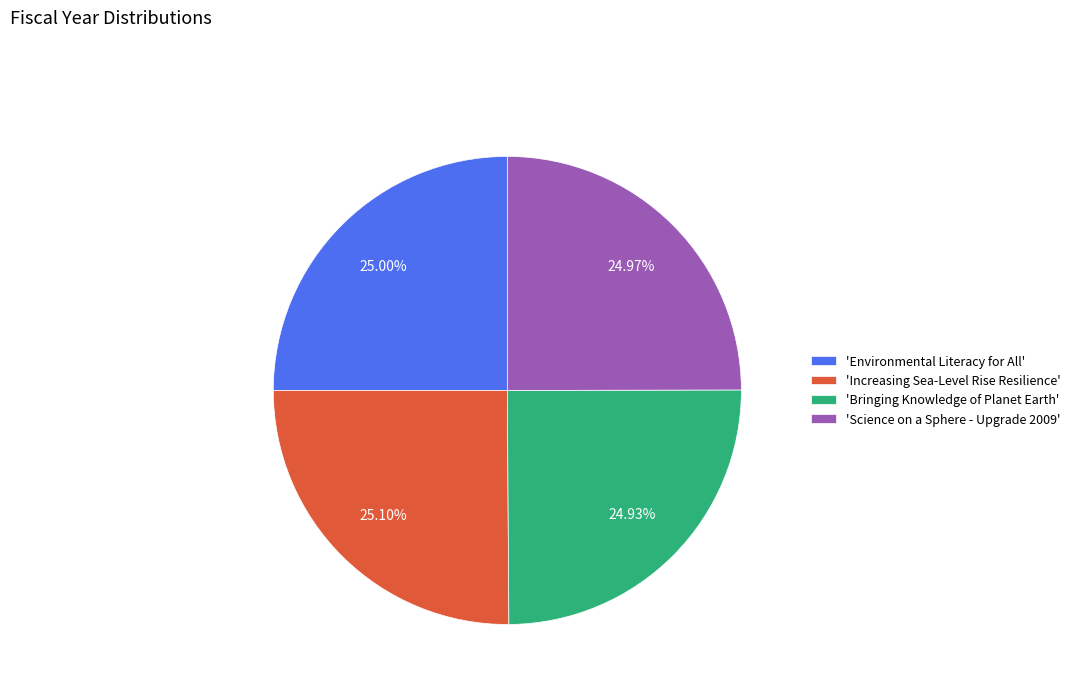

How many slices are in this pie chart?

4